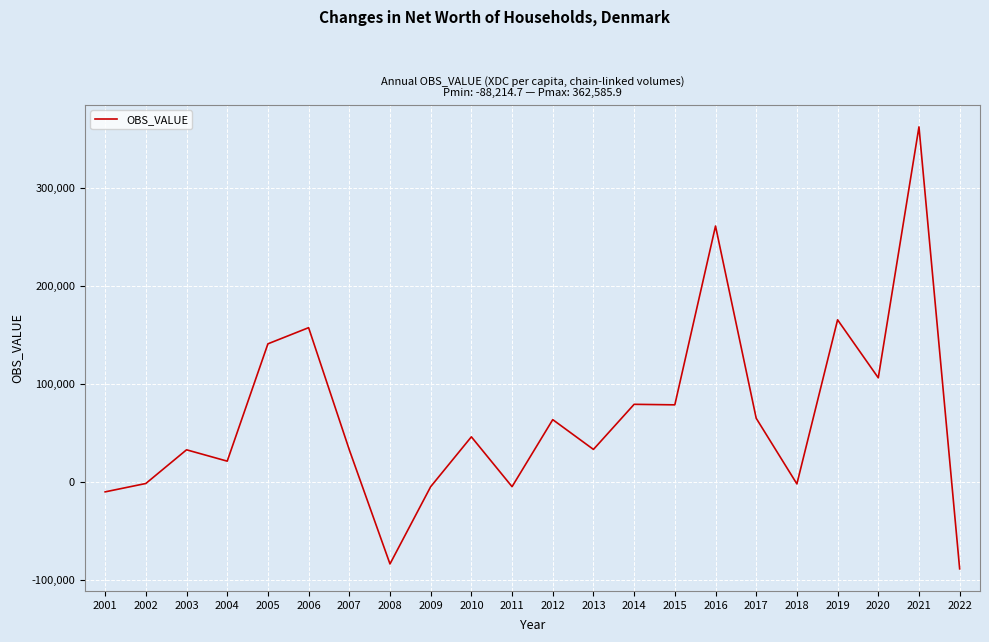

Between 2010 and 2006, which is larger?

2006